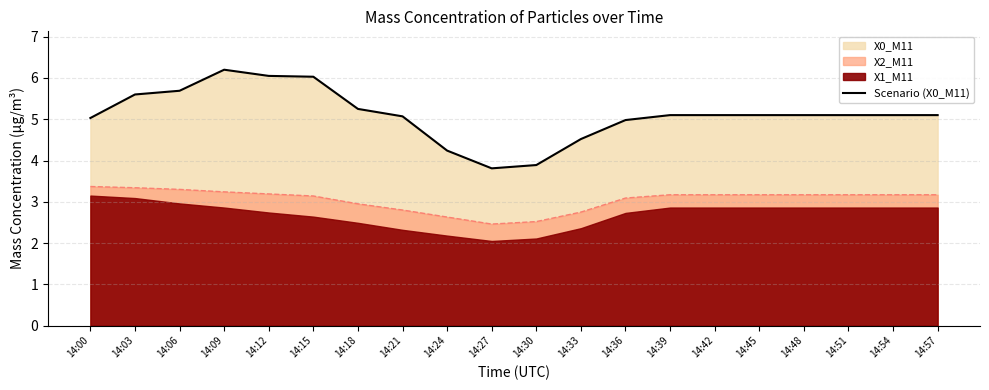

How many interior local peaks (higher than both neighbors) does the data have?

1